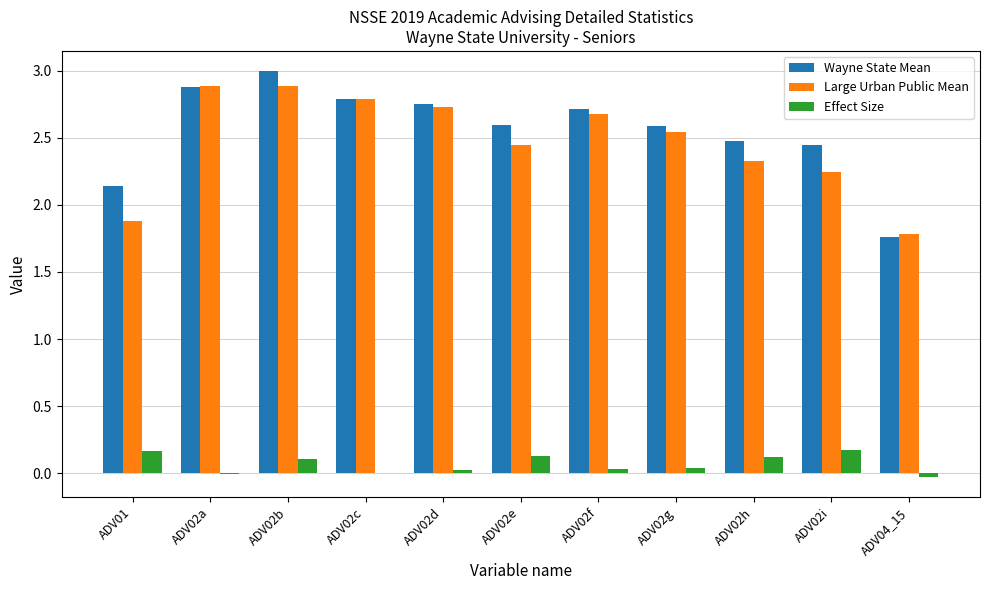

The value of Wayne State Mean at ADV02h is 2.5. True or false?

True